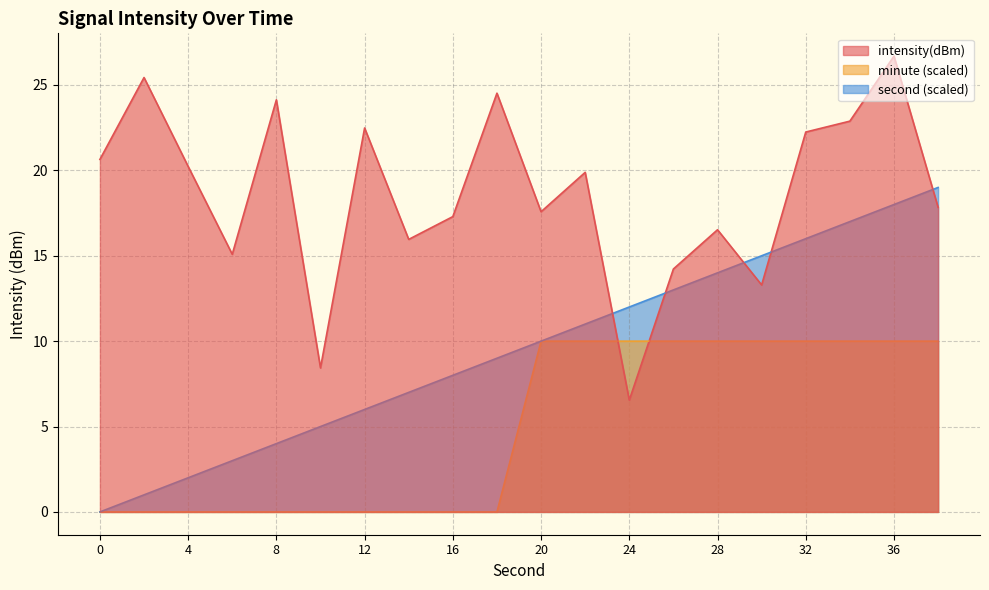

The minute_scaled series shows 6.9 at 30. True or false?

False